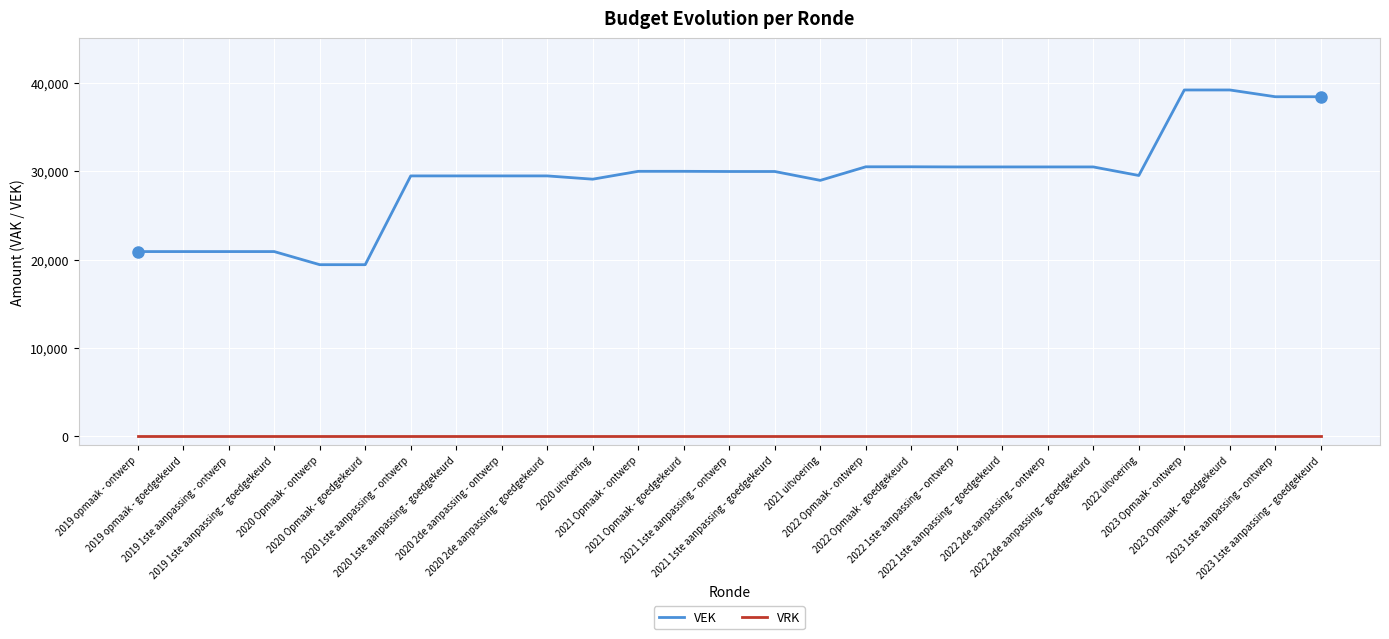

At how many categories does at least one series exceed 1519?

27